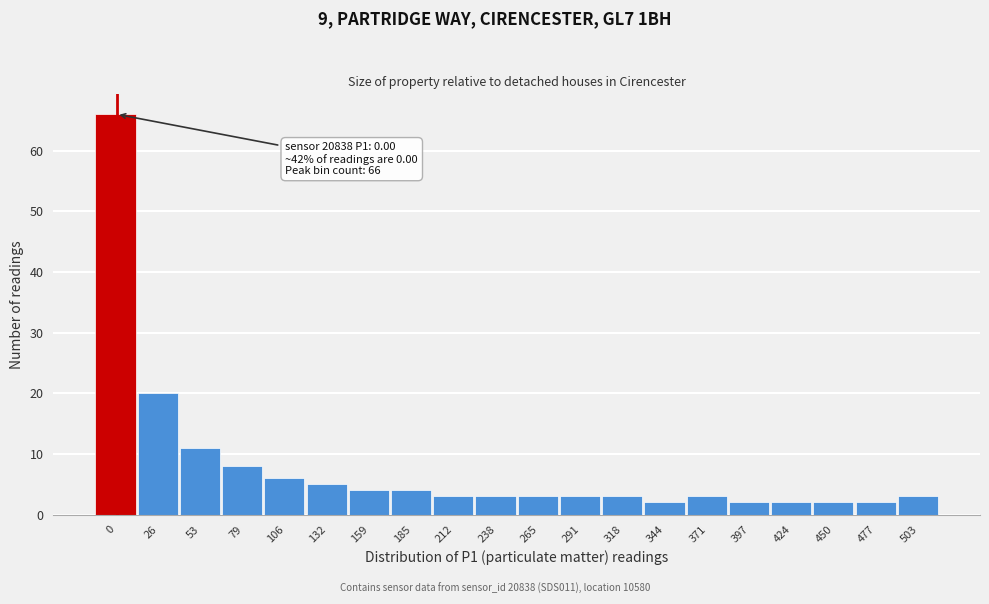

Reading left to right, list all the values displayed in this chart.

0=66	26=20	53=11	79=8	106=6	132=5	159=4	185=4	212=3	238=3	265=3	291=3	318=3	344=2	371=3	397=2	424=2	450=2	477=2	503=3